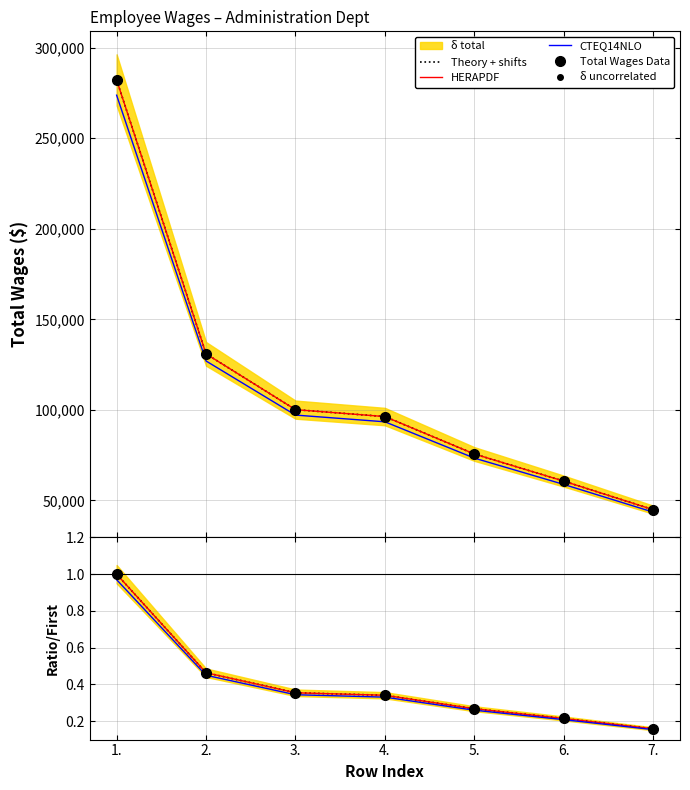

True or false: Theory + shifts has a value of 0.1 at 5..

False